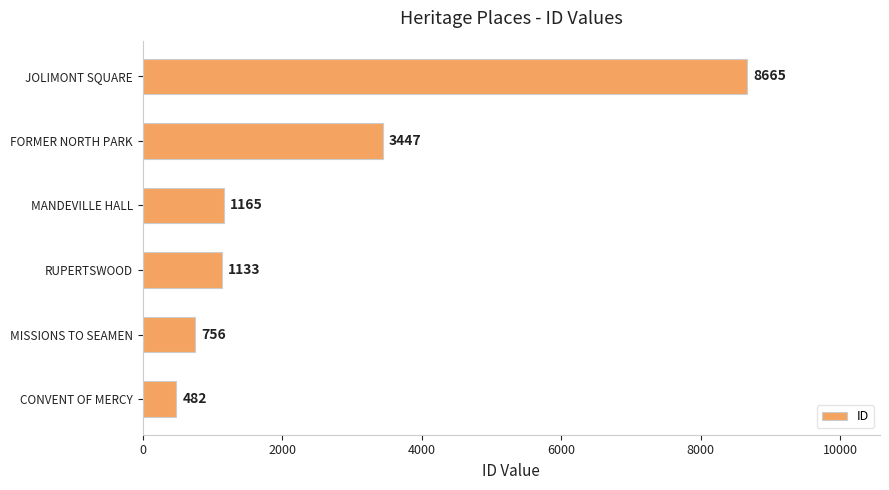

Count the number of data series in this chart.

1